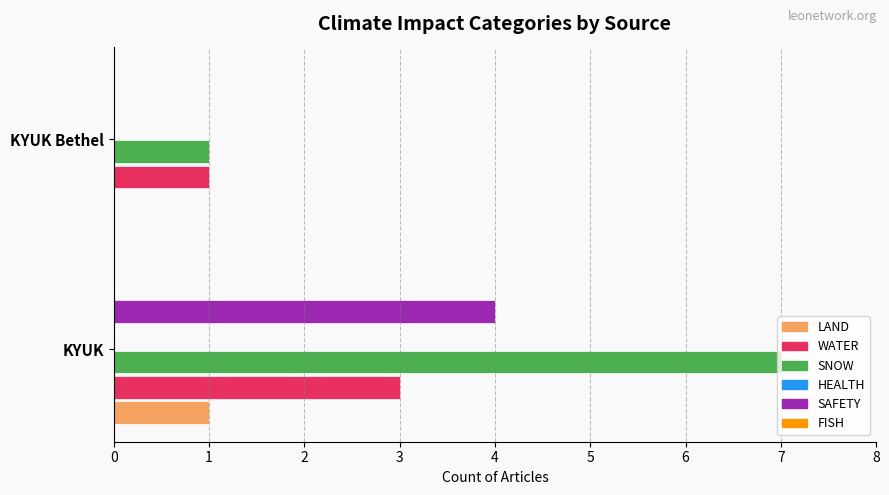

Is the value of SAFETY at KYUK Bethel greater than the value of WATER at KYUK?

No